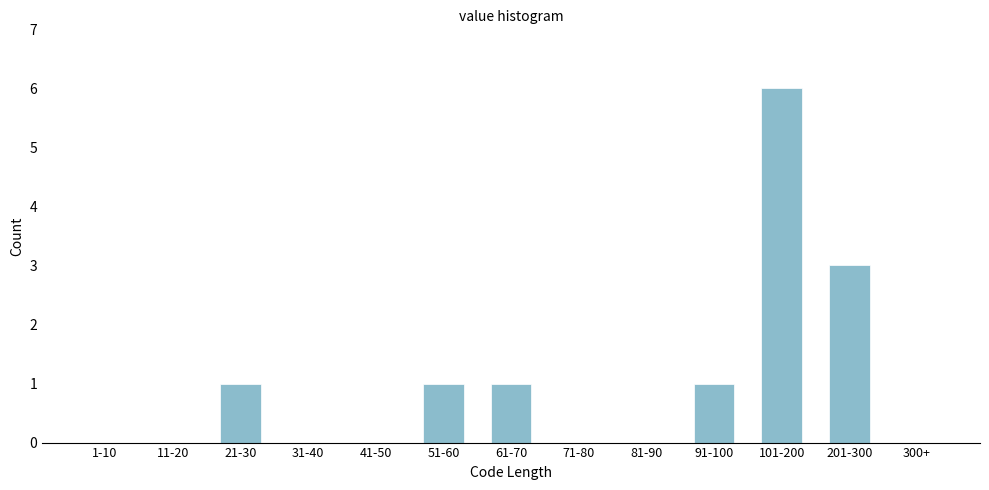

Reading left to right, extract all data points from this chart.

1-10=0	11-20=0	21-30=1	31-40=0	41-50=0	51-60=1	61-70=1	71-80=0	81-90=0	91-100=1	101-200=6	201-300=3	300+=0